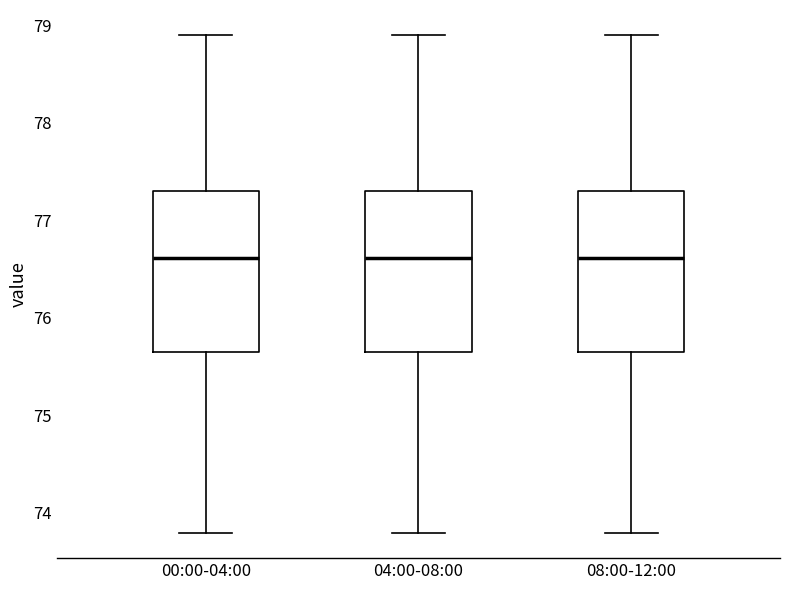

Reading left to right, read every box against the y-axis: the position of its median line, the range the box covers, and the ends of its whiskers. The values are not printed on the chart, so give them approximately, as read against the axis.

00:00-04:00: median 76.6, box 75.6 to 77.3, whiskers 73.8 to 78.9
04:00-08:00: median 76.6, box 75.6 to 77.3, whiskers 73.8 to 78.9
08:00-12:00: median 76.6, box 75.6 to 77.3, whiskers 73.8 to 78.9